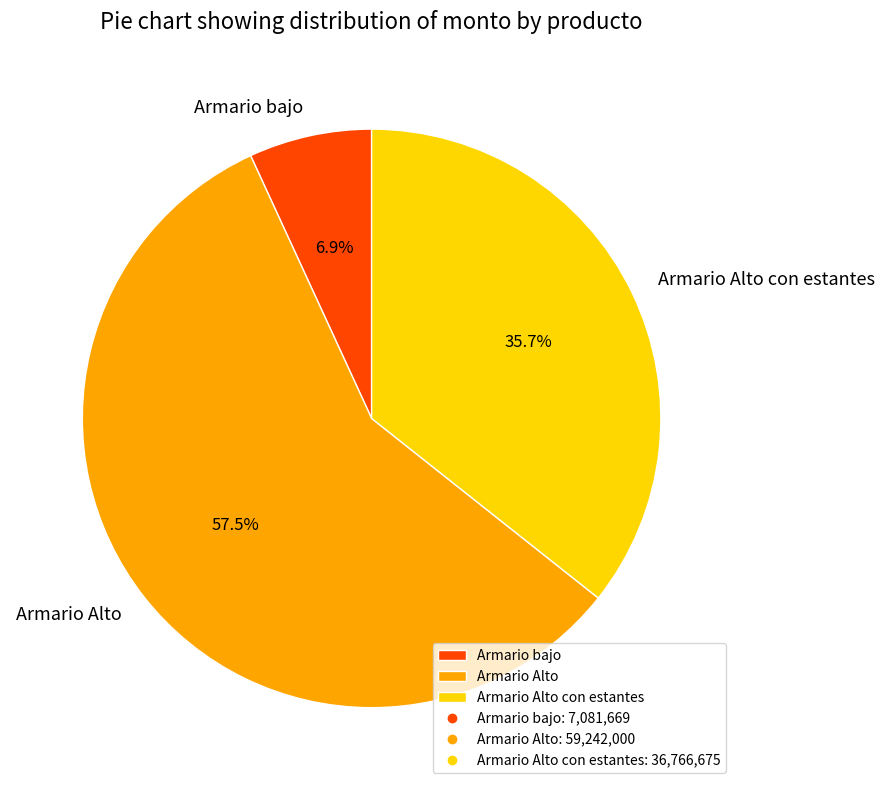

What portion of the pie excludes Armario Alto con estantes?

64.3%